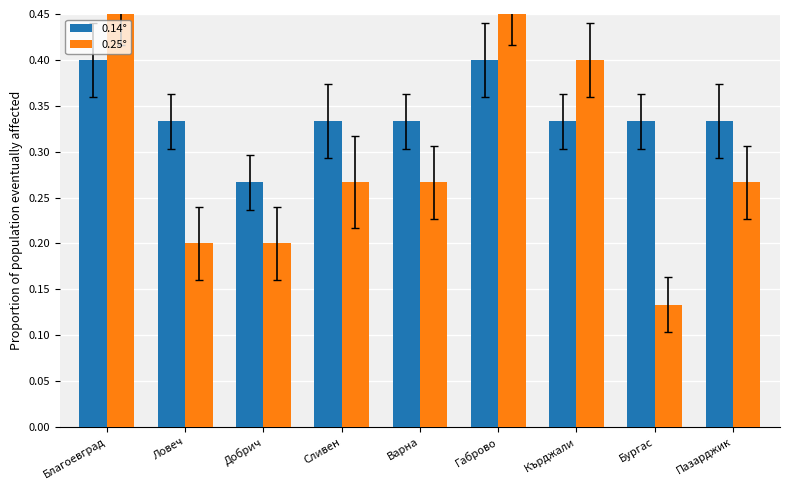

Which series has the widest spread of values?

0.25°